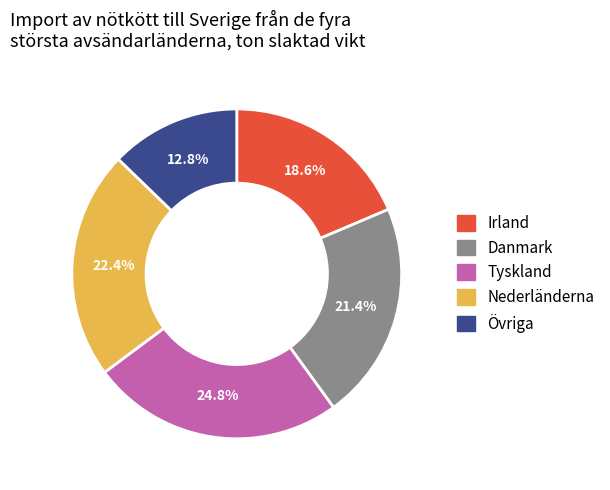

What percentage is the Danmark slice, to the nearest percent?

21%